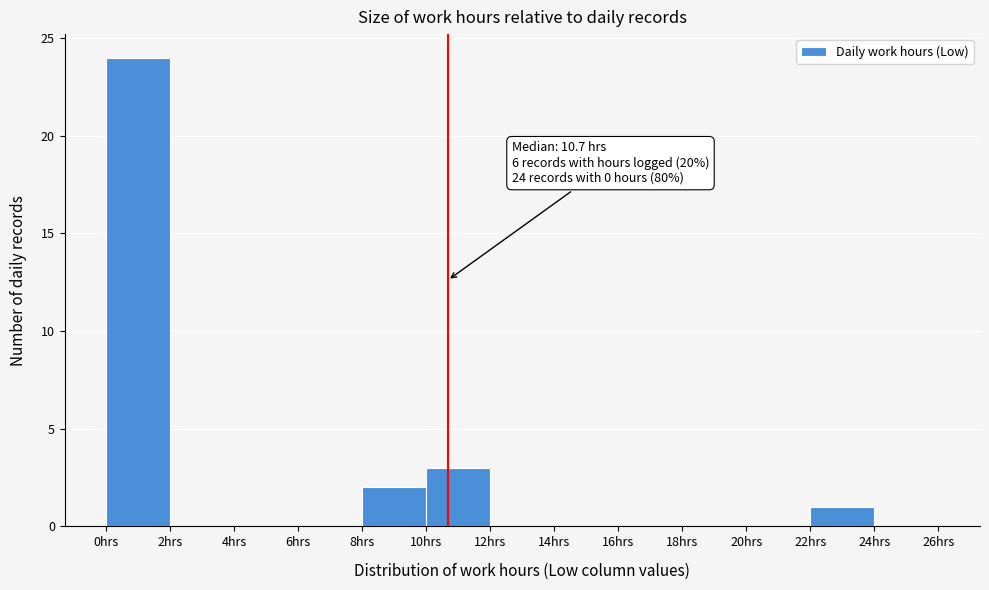

Over which range of the x-axis is the bar tallest?

0 to 2